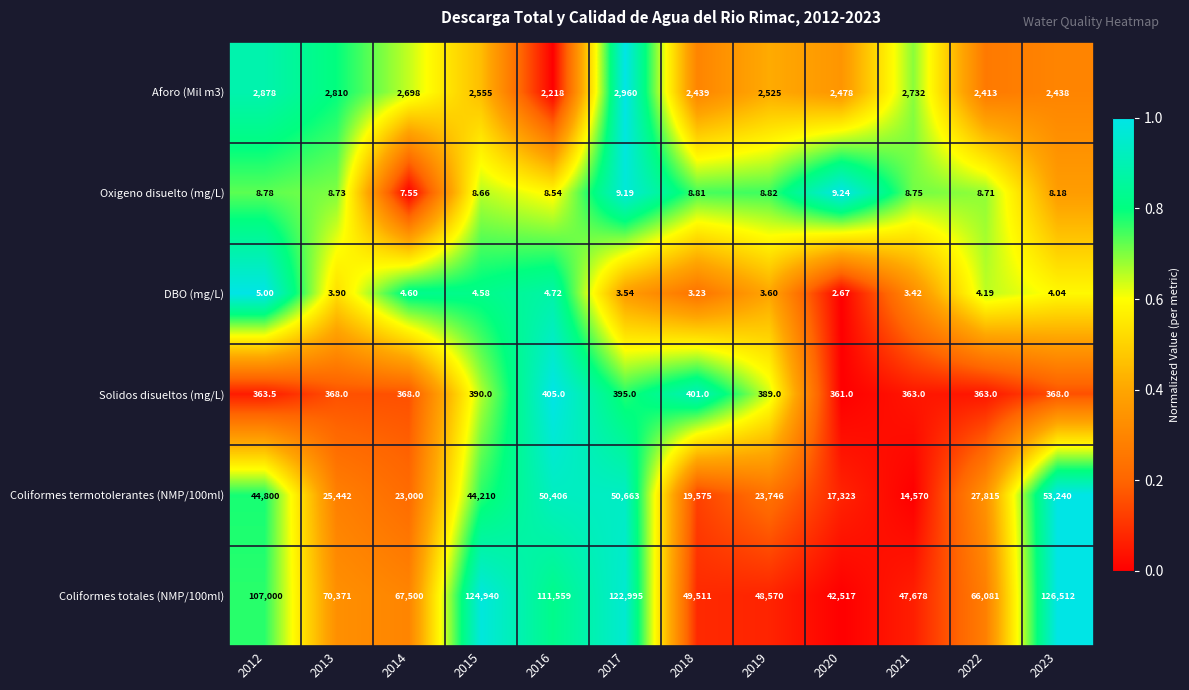

Is the value of Aforo (Mil m3) at 2015 greater than the value of DBO (mg/L) at 2021?

Yes